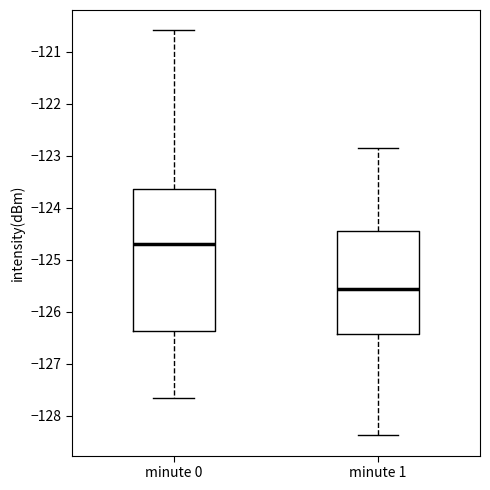

Reading left to right, read every box against the y-axis: the position of its median line, the range the box covers, and the ends of its whiskers. The values are not printed on the chart, so give them approximately, as read against the axis.

minute 0: median -124.7, box -126.4 to -123.6, whiskers -127.7 to -120.6
minute 1: median -125.6, box -126.4 to -124.4, whiskers -128.4 to -122.8